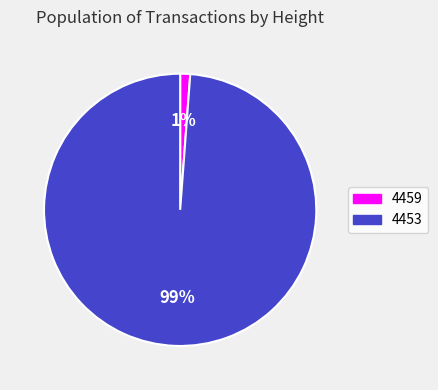

Which category accounts for the majority?

4453